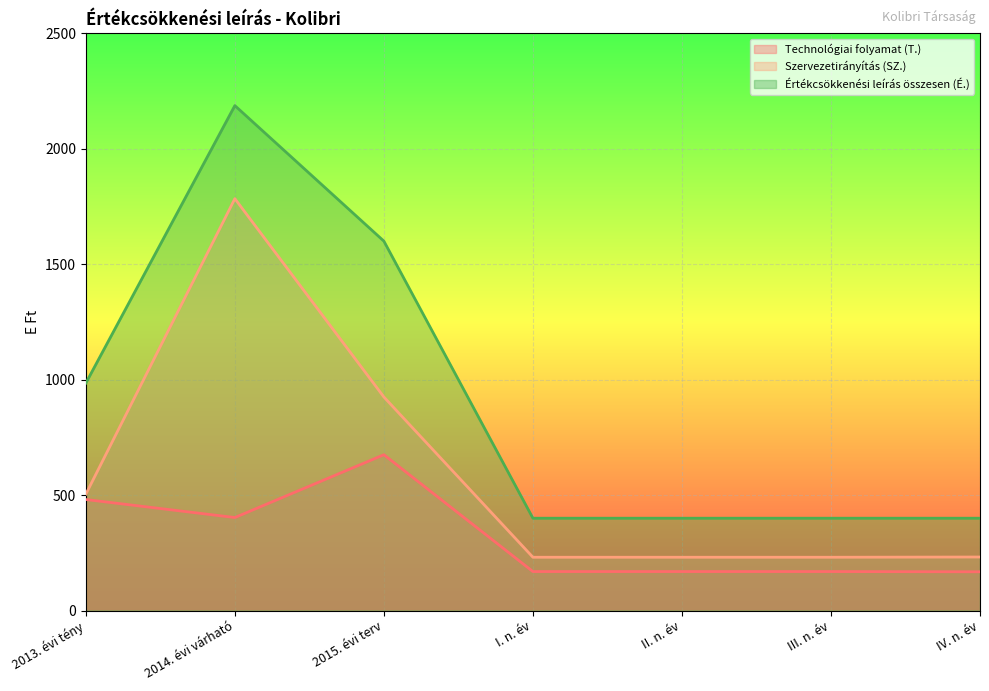

What are all the series names shown in the legend?

Technológiai folyamat (T.), Szervezetirányítás (SZ.), Értékcsökkenési leírás összesen (É.)